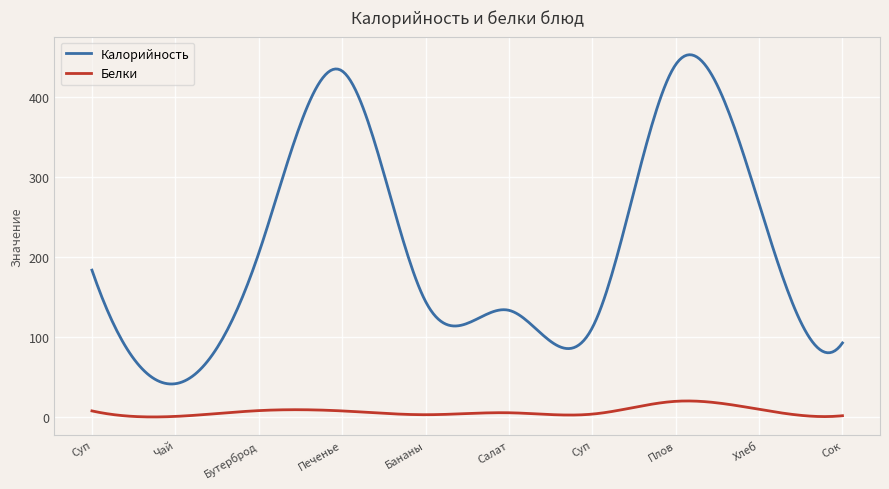

True or false: Белки and Калорийность cross at least once.

False